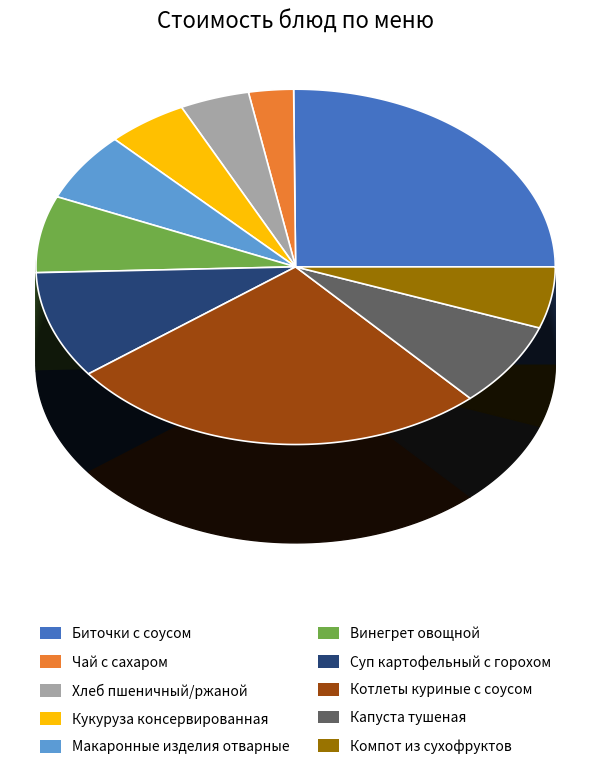

To the nearest percent, what percentage of the pie is Хлеб пшеничный/ржаной?

4%